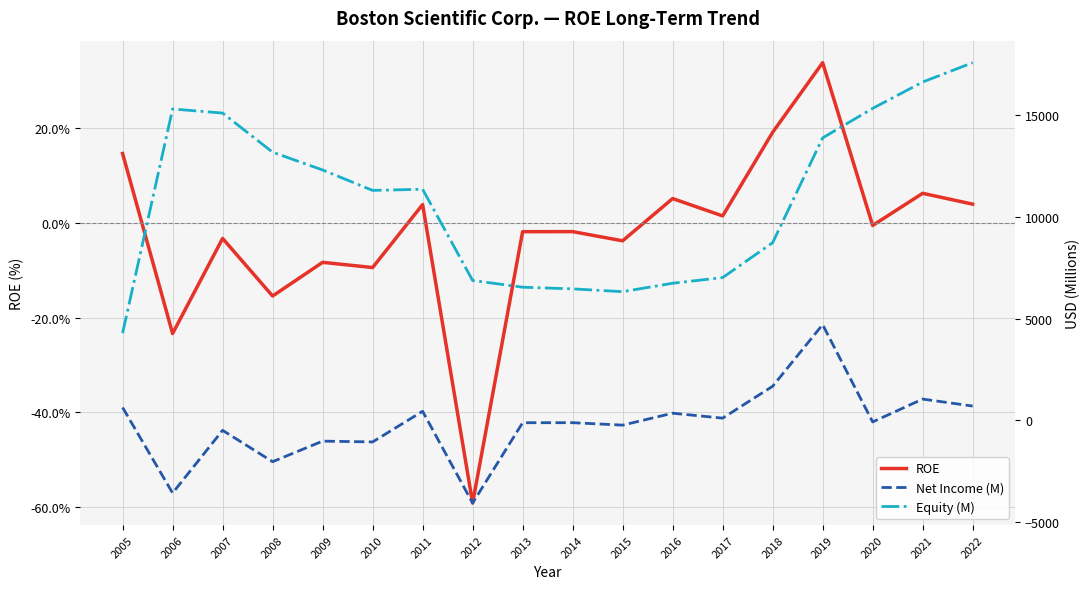

How many values in ROE are below zero?

10